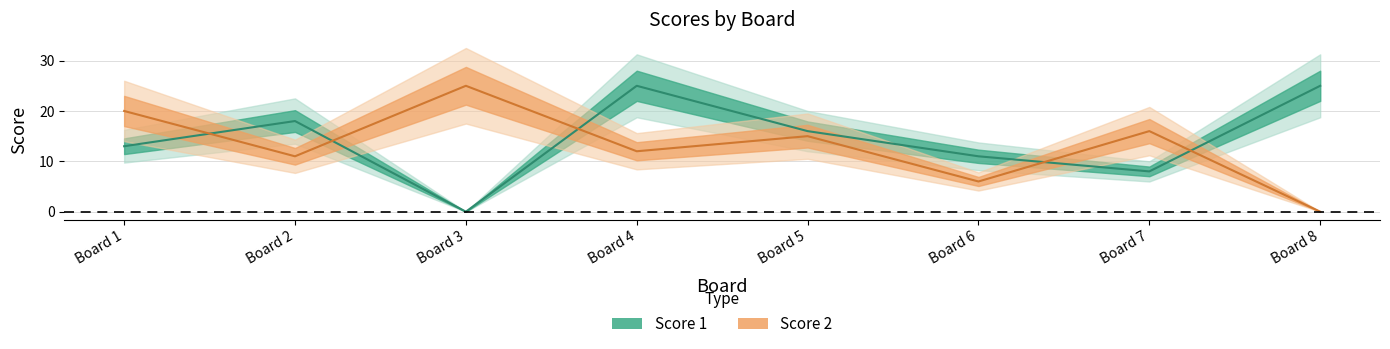

Does the chart have visible grid lines?

Yes